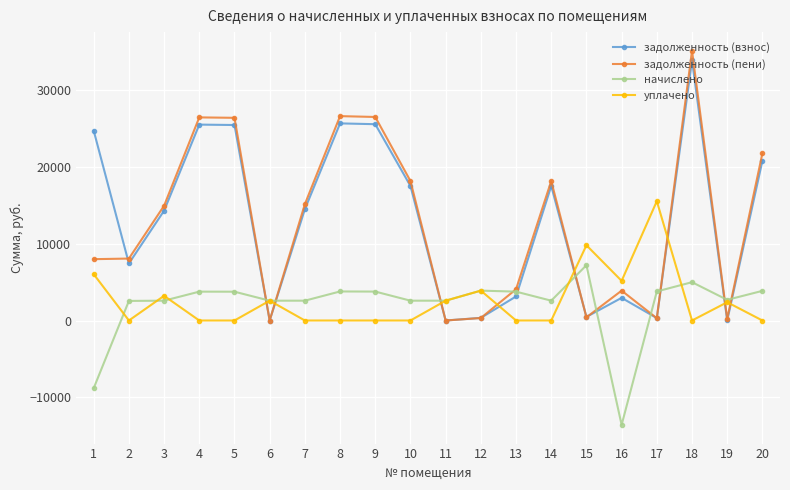

Between which two adjacent categories do задолженность (взнос) and начислено first intersect?

5 and 6